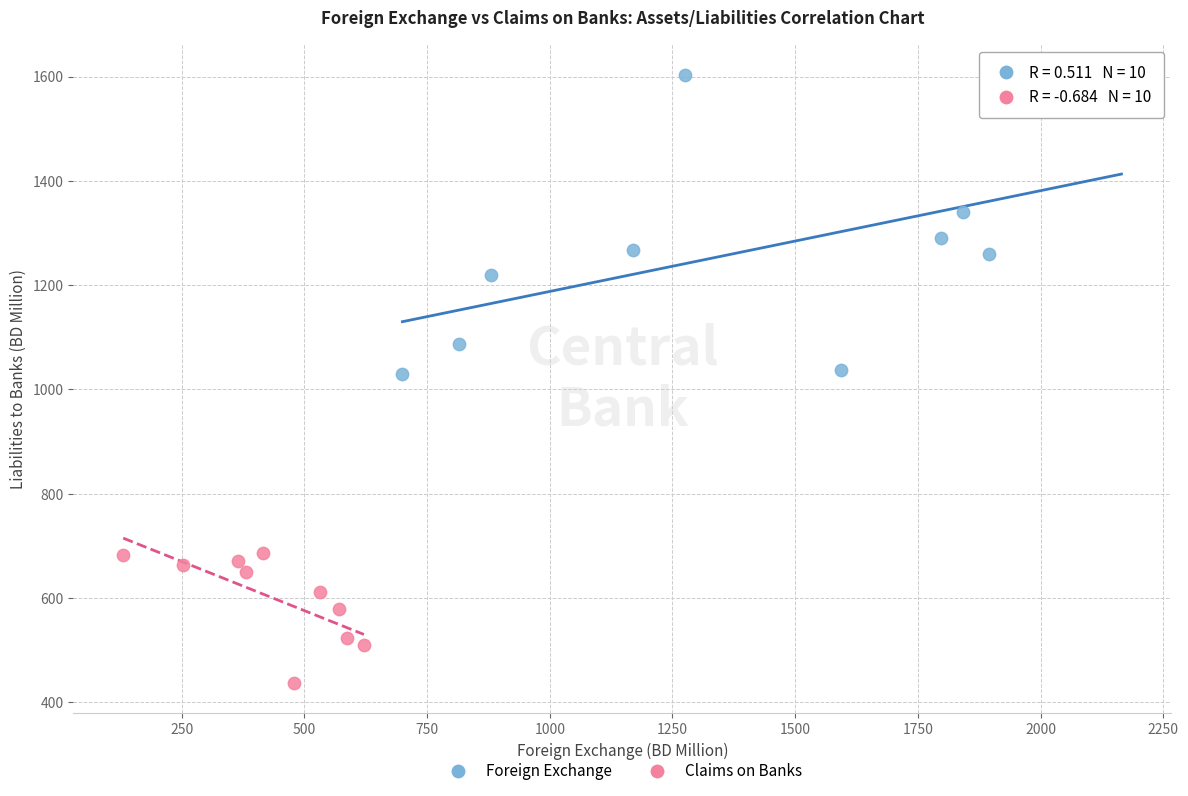

Which series reaches the minimum Y coordinate?

Claims on Banks